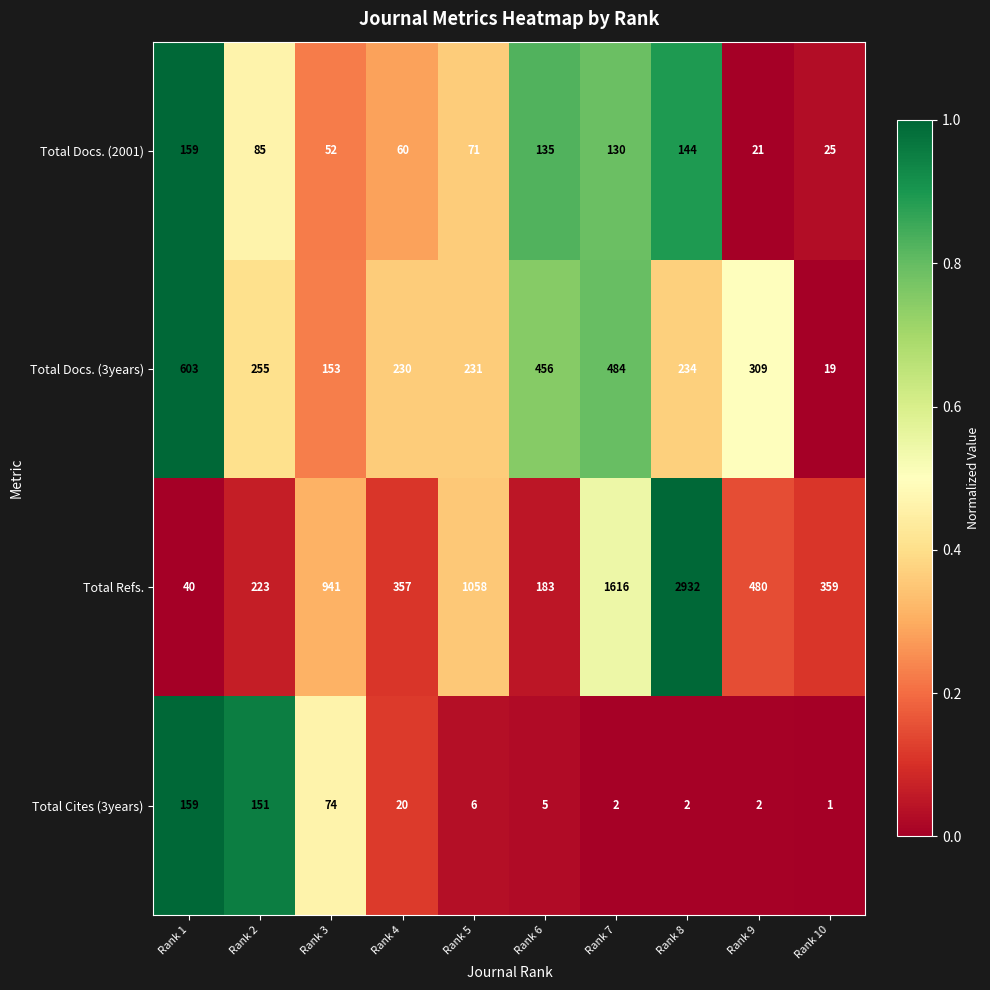

What is the difference between the Total Refs. values at Rank 8 and Rank 4?

2575